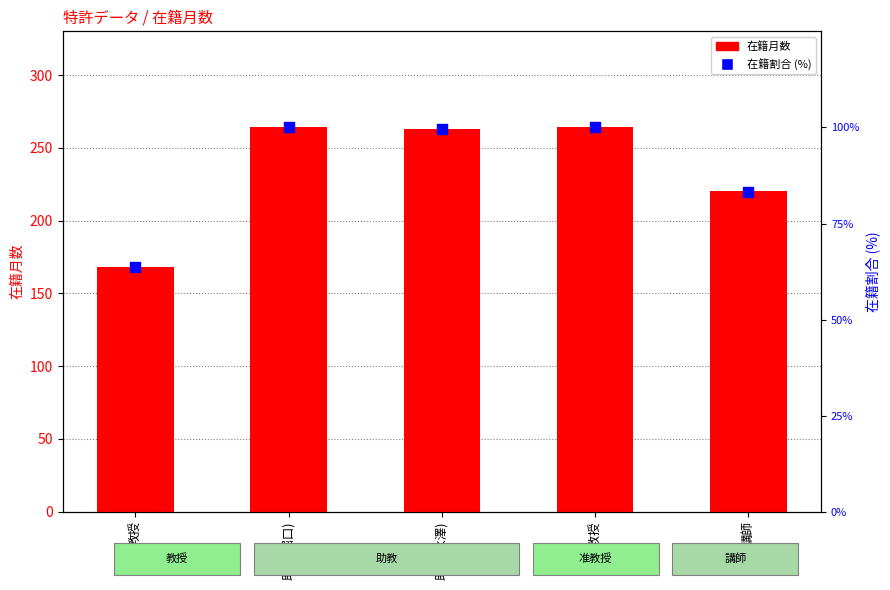

Is the value of 在籍割合 (%) at 教授 greater than the value of 在籍月数 at 講師?

No